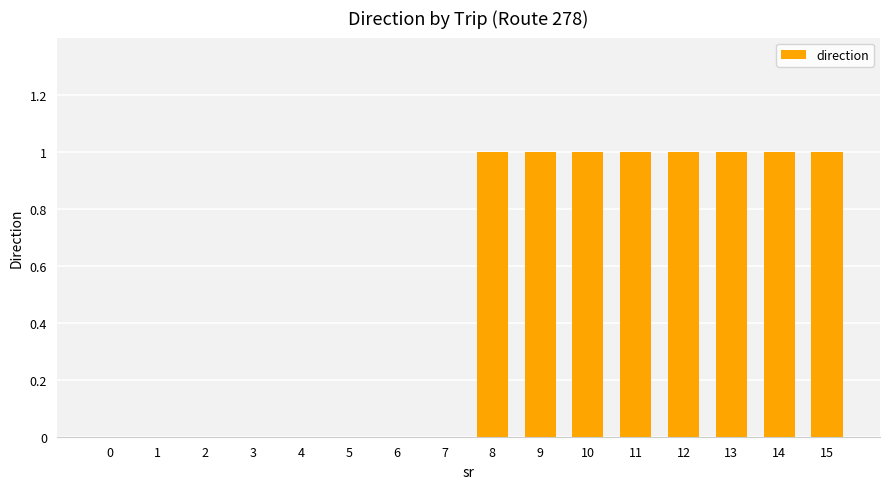

What is the sum of all values?

8